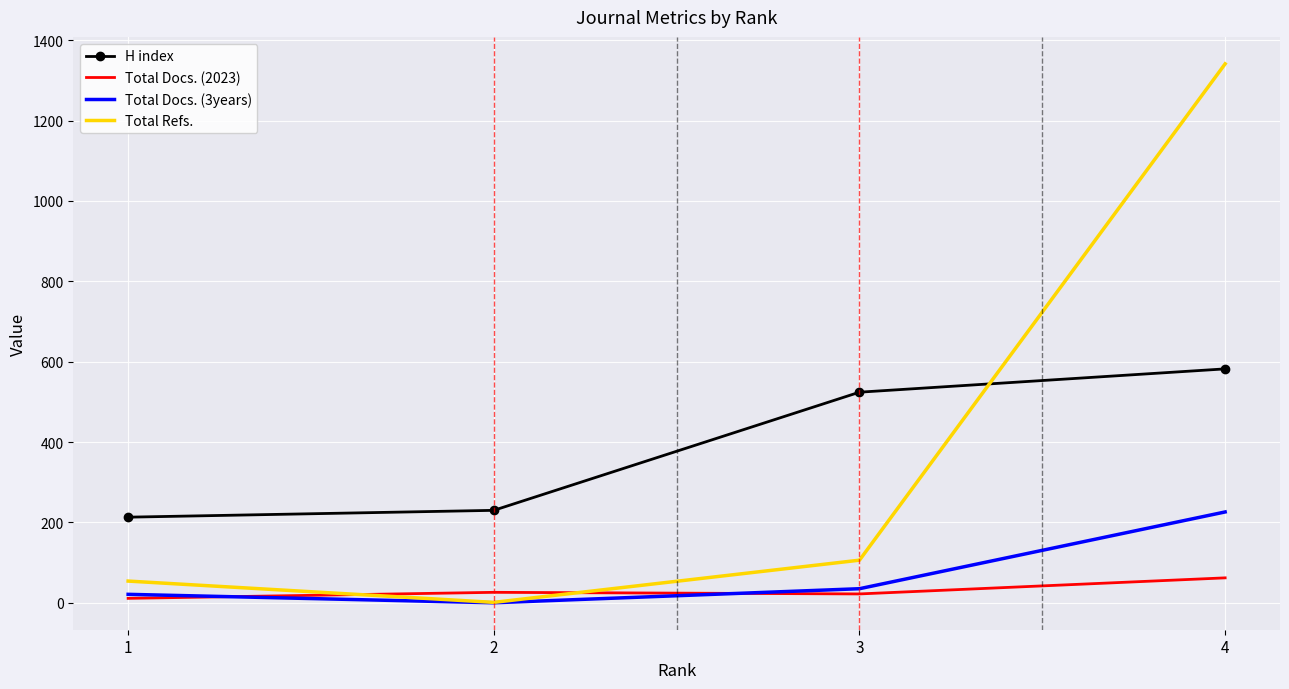

True or false: Total Docs. (2023) and H index cross at least once.

False